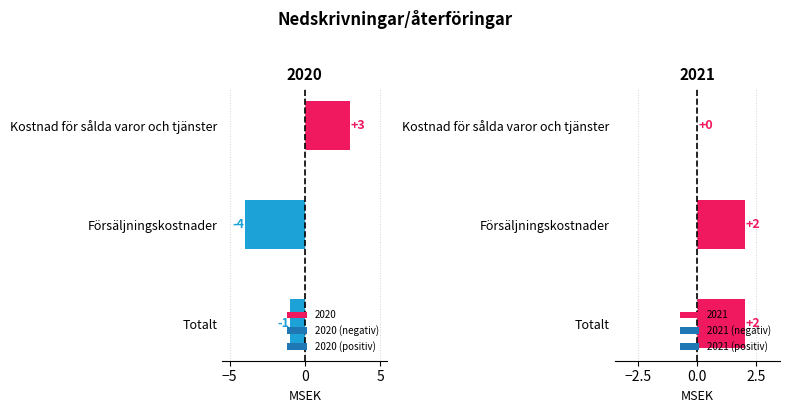

What is the greatest value displayed?

3